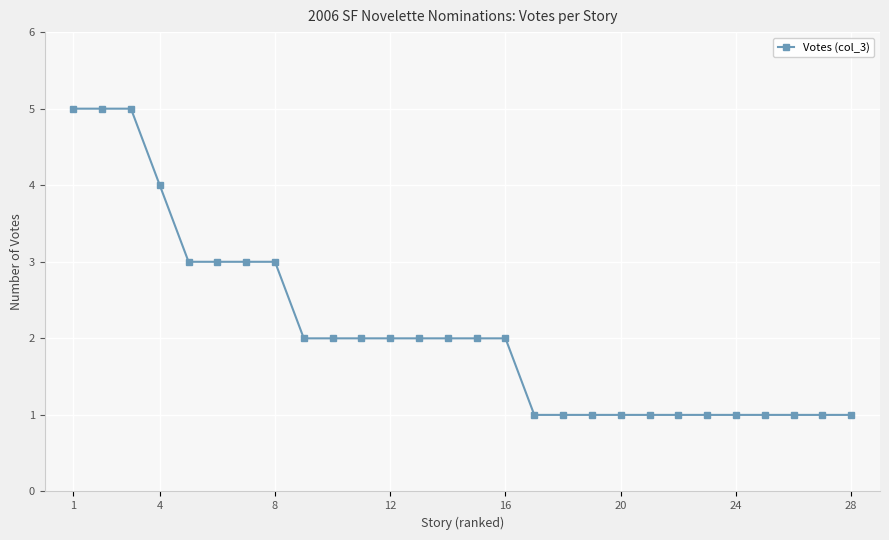

How many data points does each series have?

28